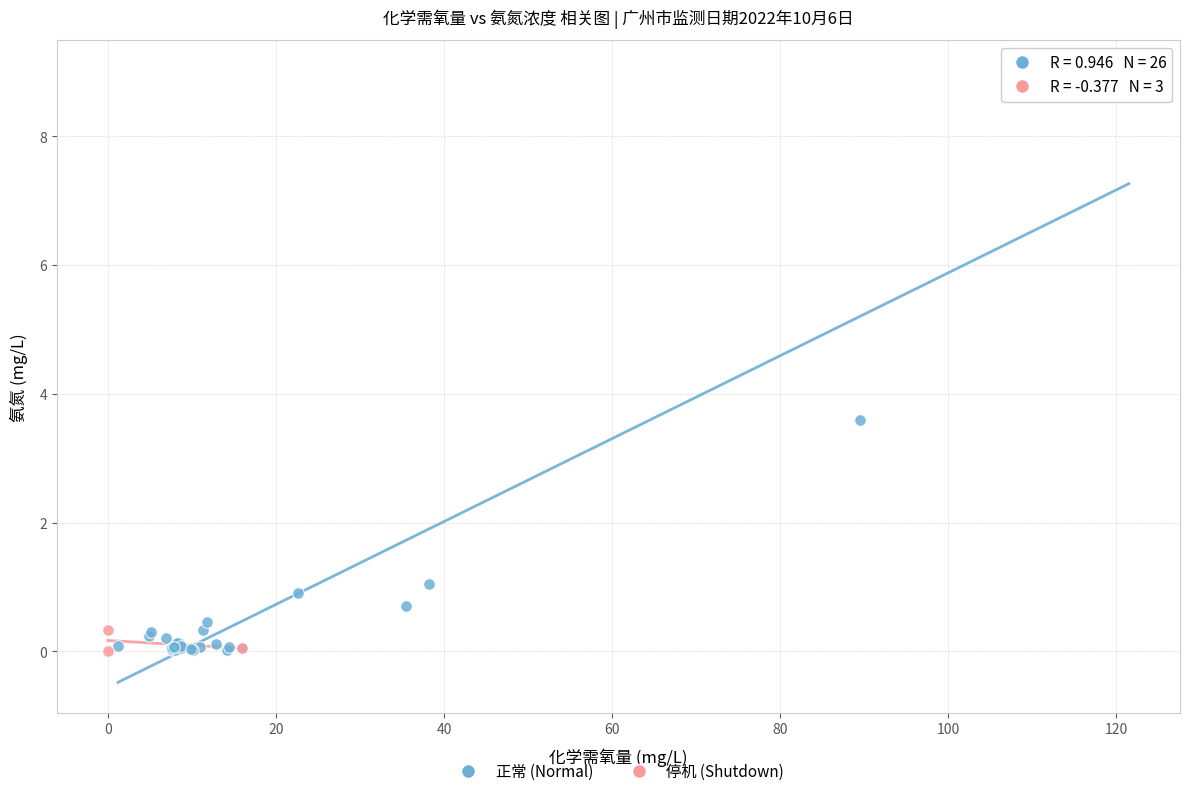

Which series reaches the maximum Y coordinate?

正常 (Normal)